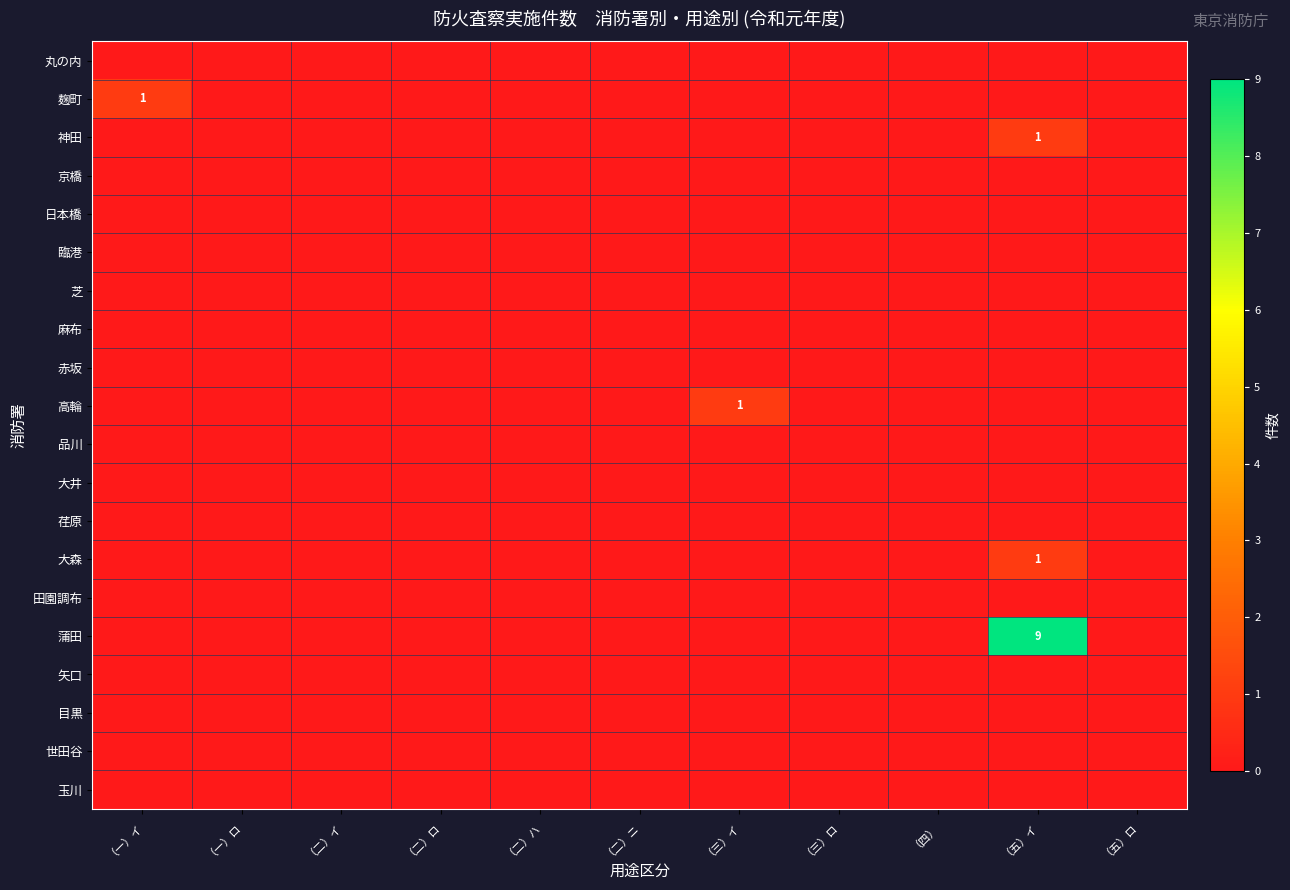

True or false: 田園調布 has a value of 0 at （二）ハ.

True